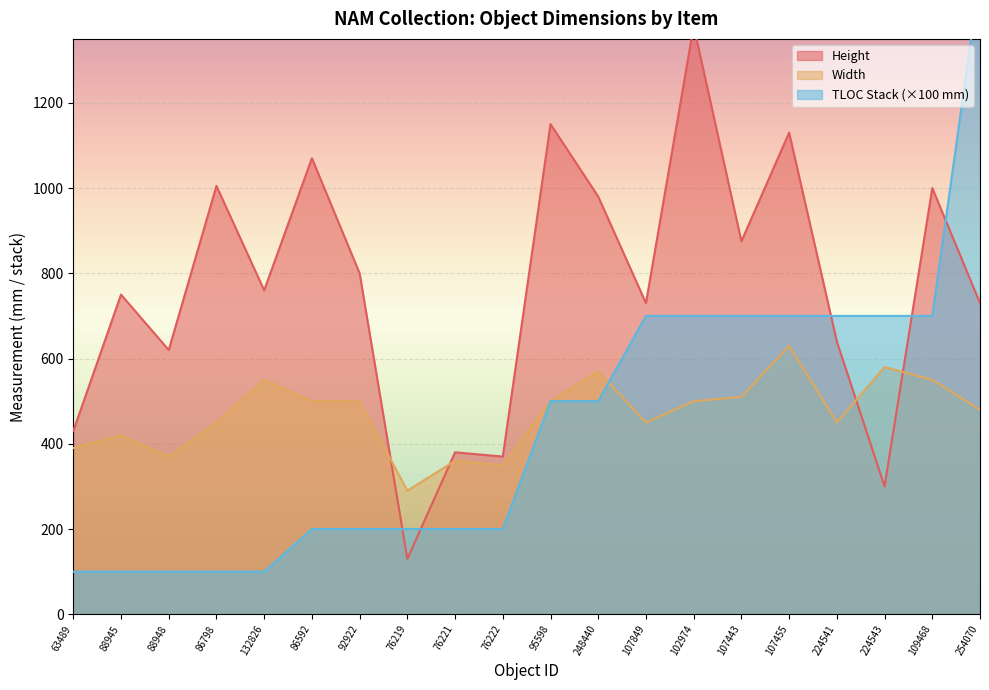

True or false: Height and Width intersect in this chart.

True